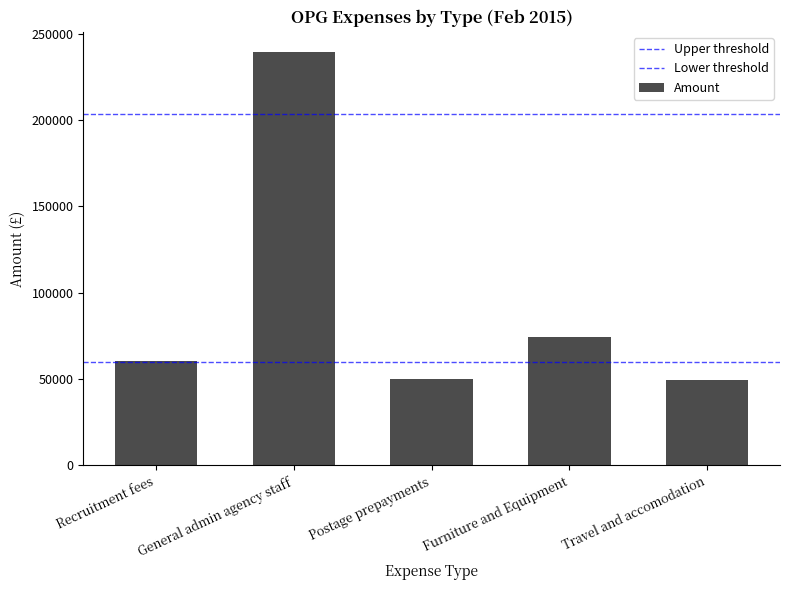

What is the smallest value displayed?

49660.8